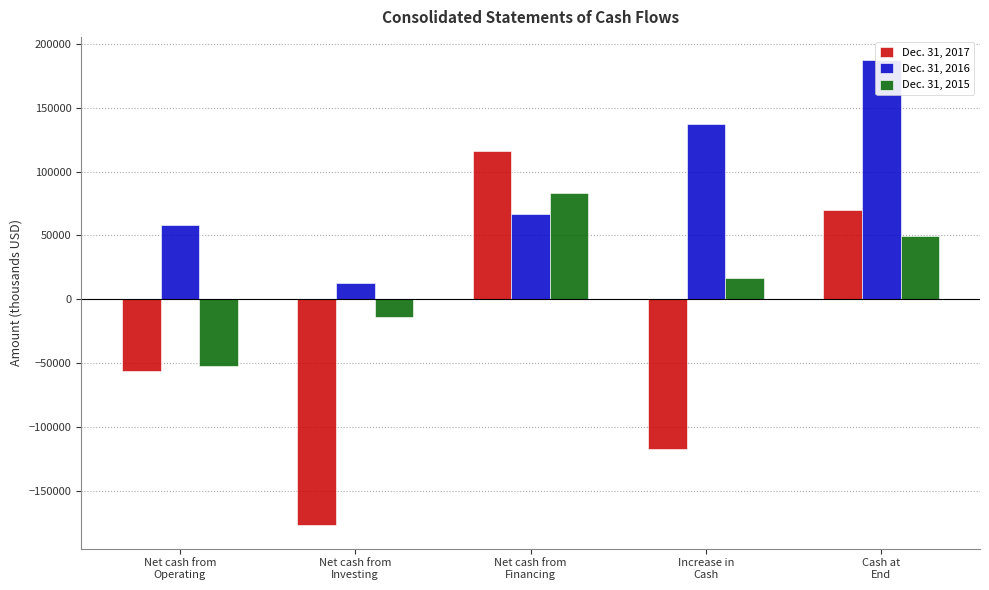

Which category has the highest value across all series?

Cash at
End